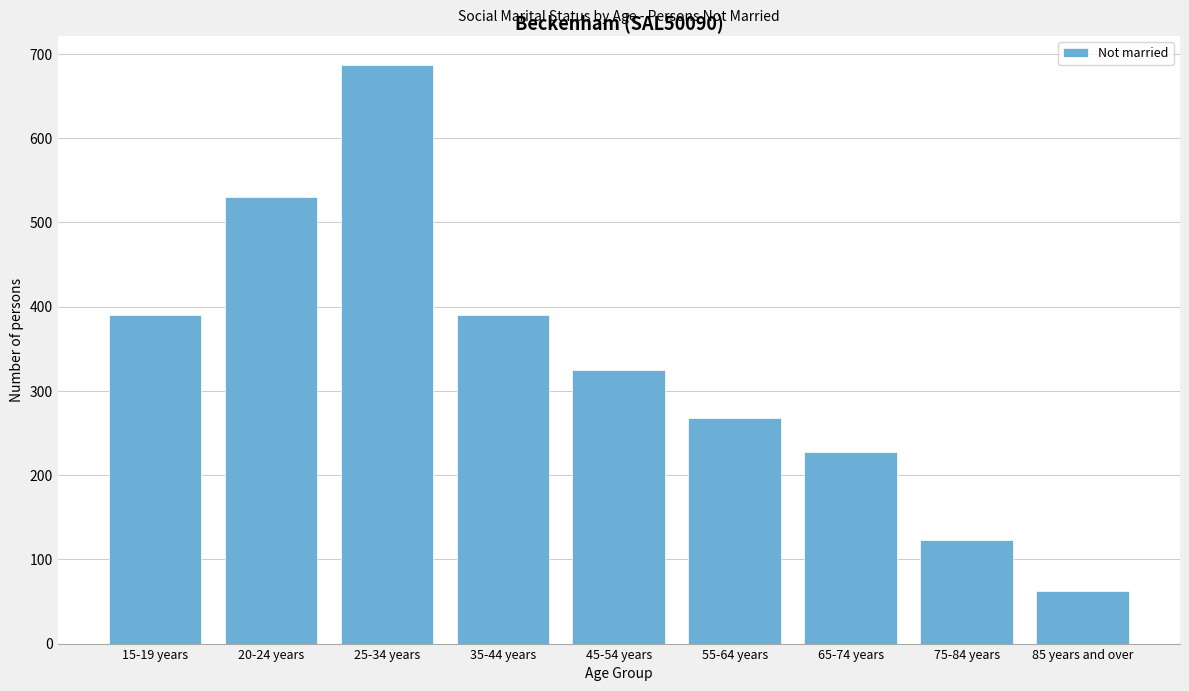

Reading left to right, transcribe all the data shown in this chart.

390	530	687	390	325	268	227	123	63